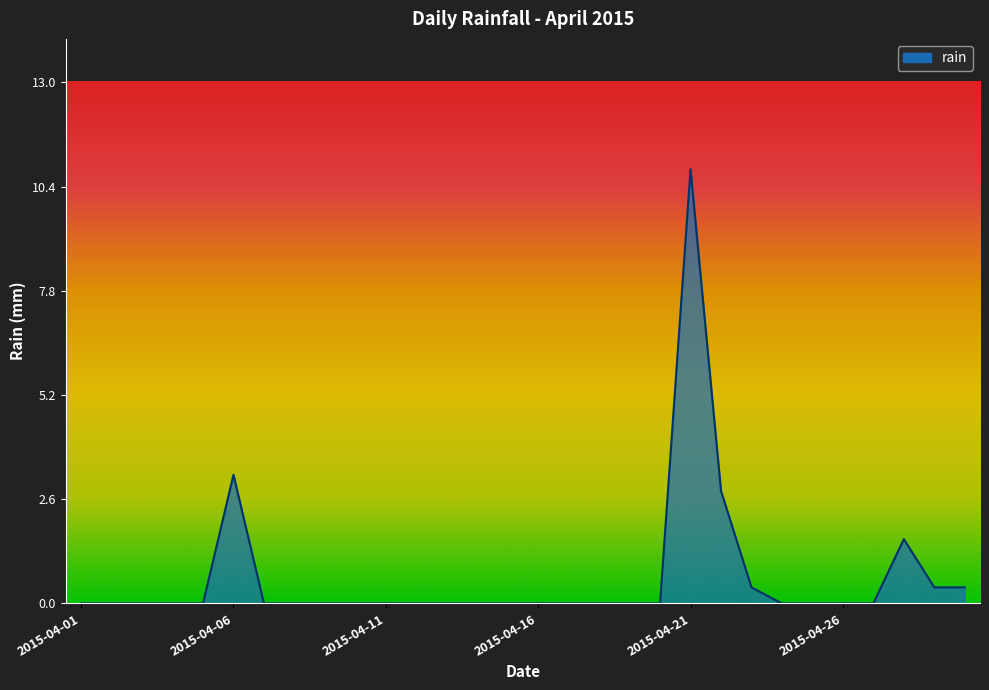

What is the difference between the maximum and minimum values?

10.8